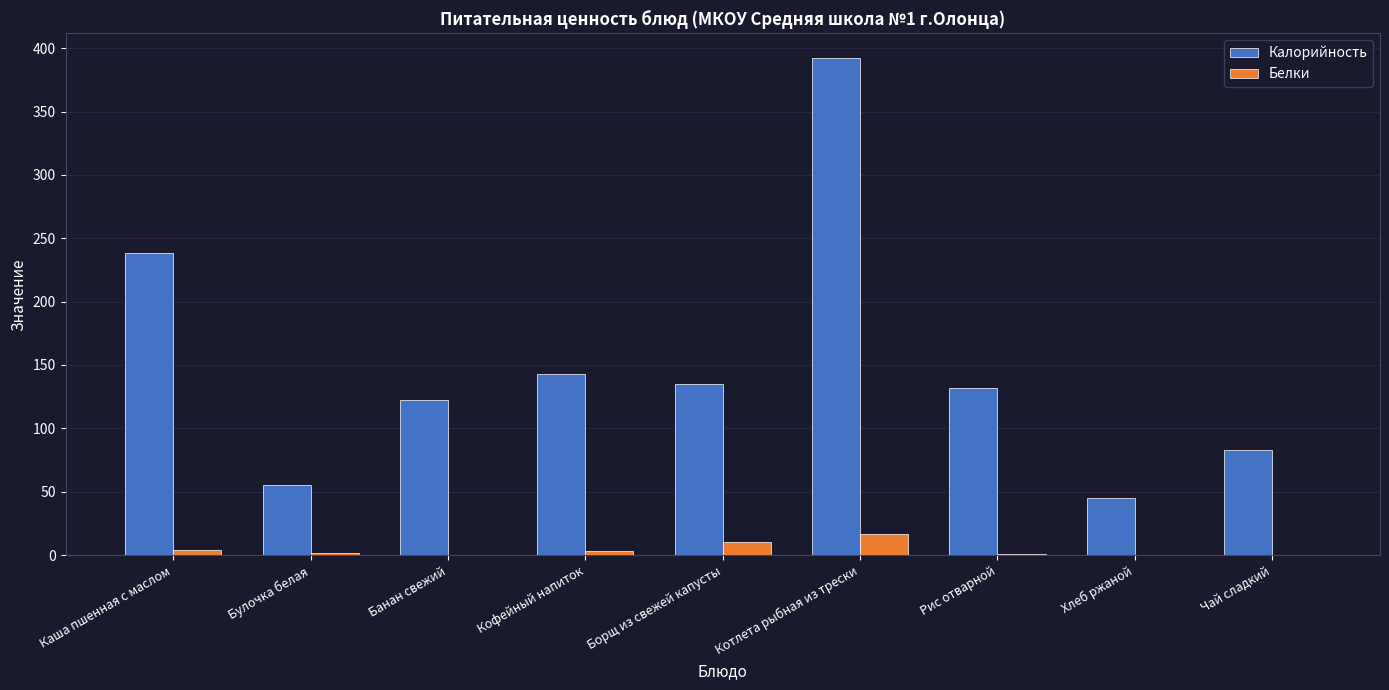

What is the difference between the Белки values at Каша пшенная с маслом and Чай сладкий?

4